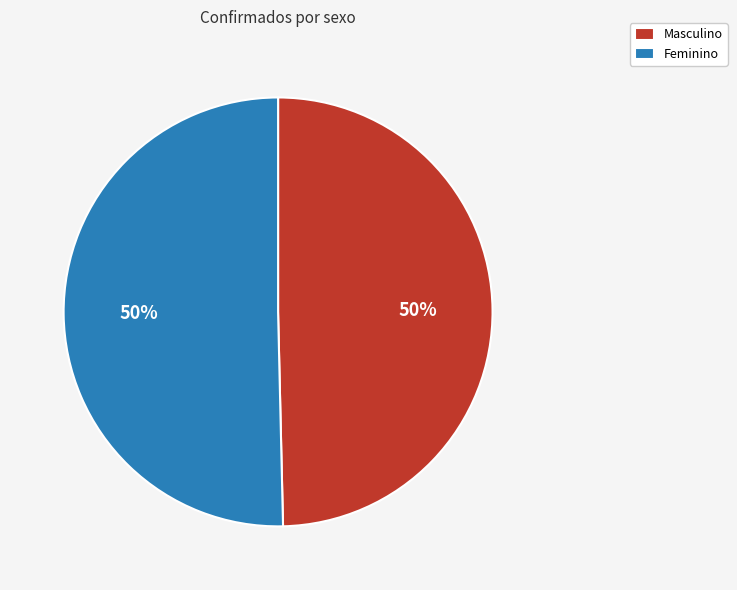

Do Feminino and Masculino together represent more than half of the pie?

Yes